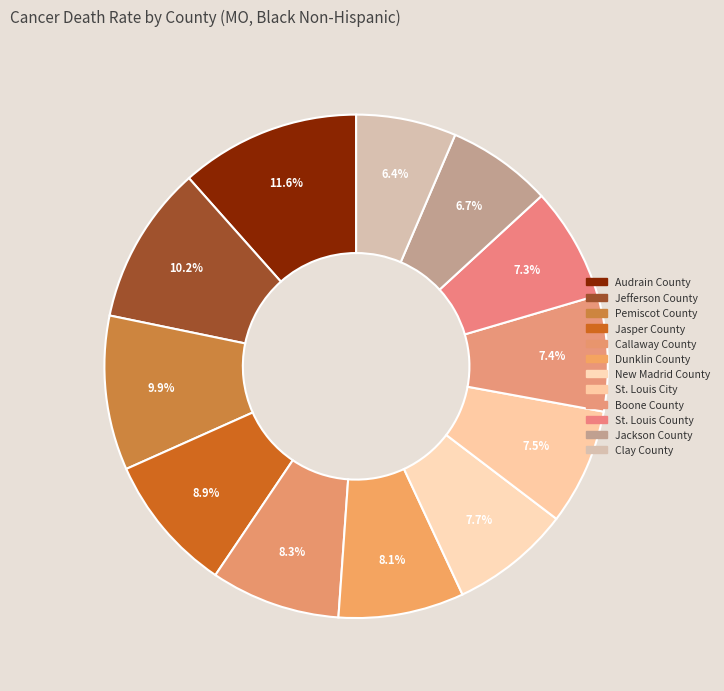

What is the ratio of the value at Jasper County to the value at Dunklin County?

1.1